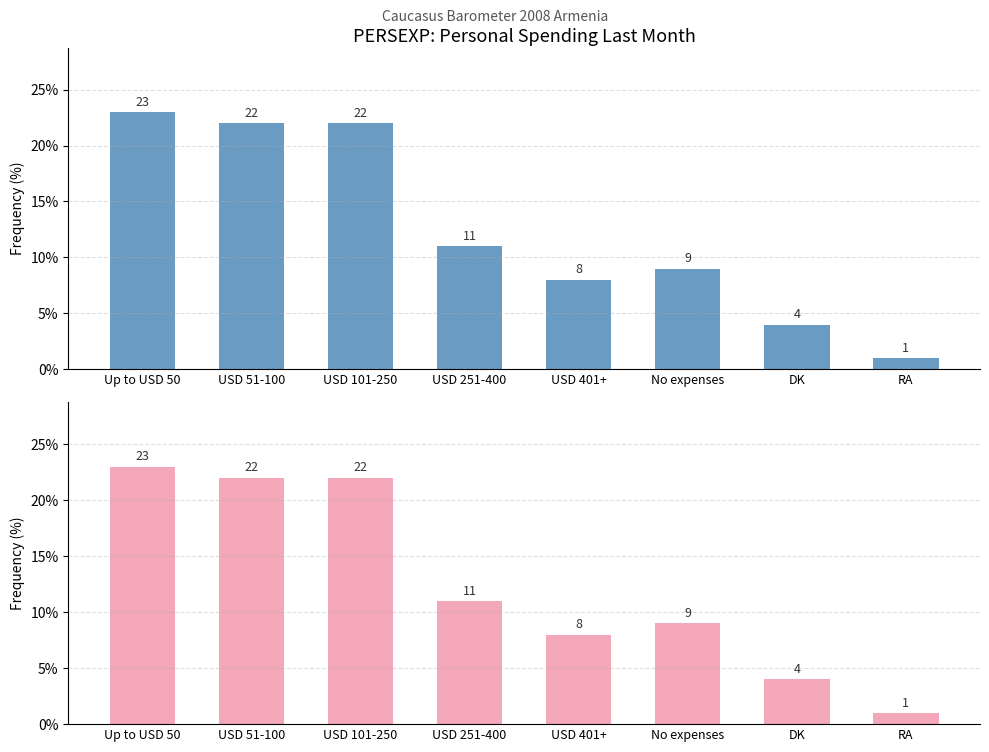

What is the sum of the values at DK and No expenses?

13